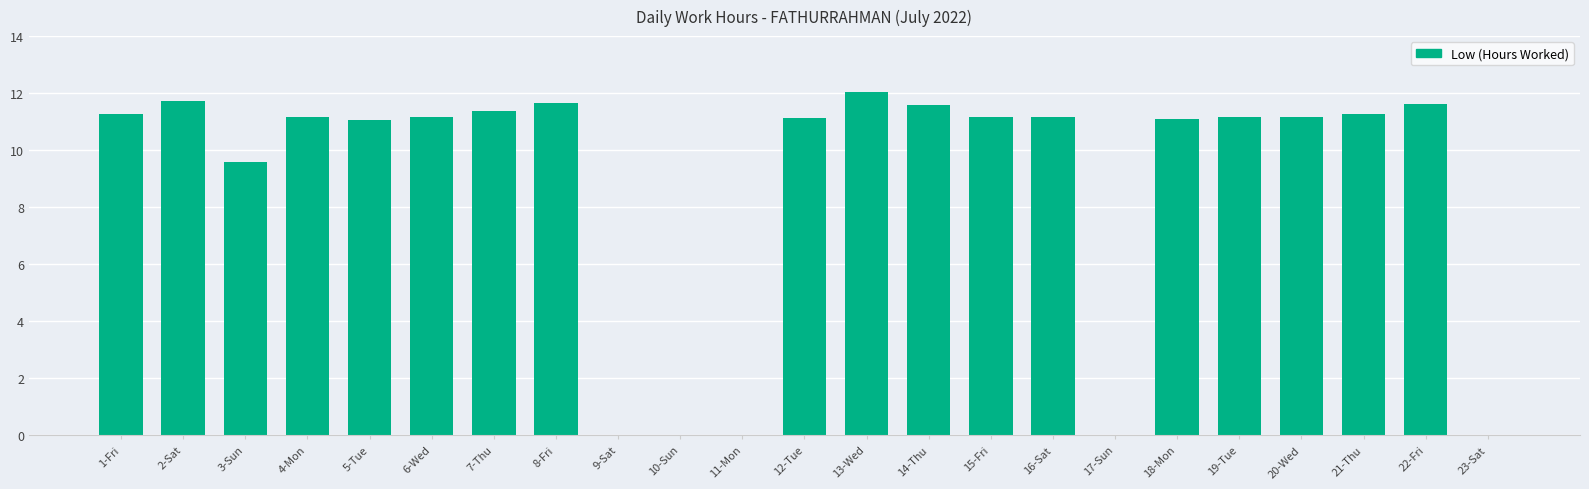

What is the sum of all values?

202.5